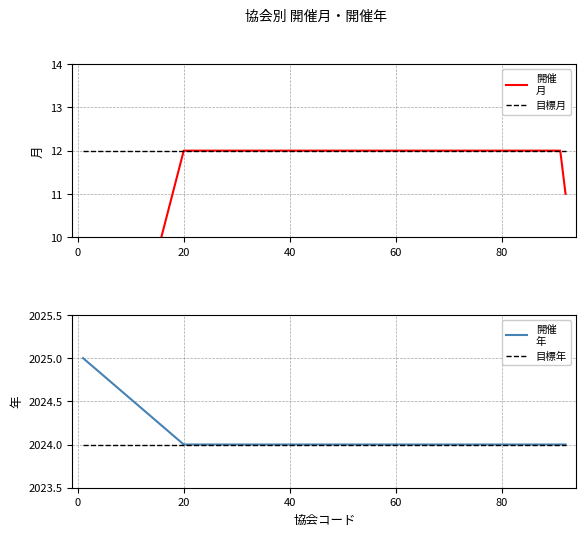

Which series has the largest total across all categories?

開催
年